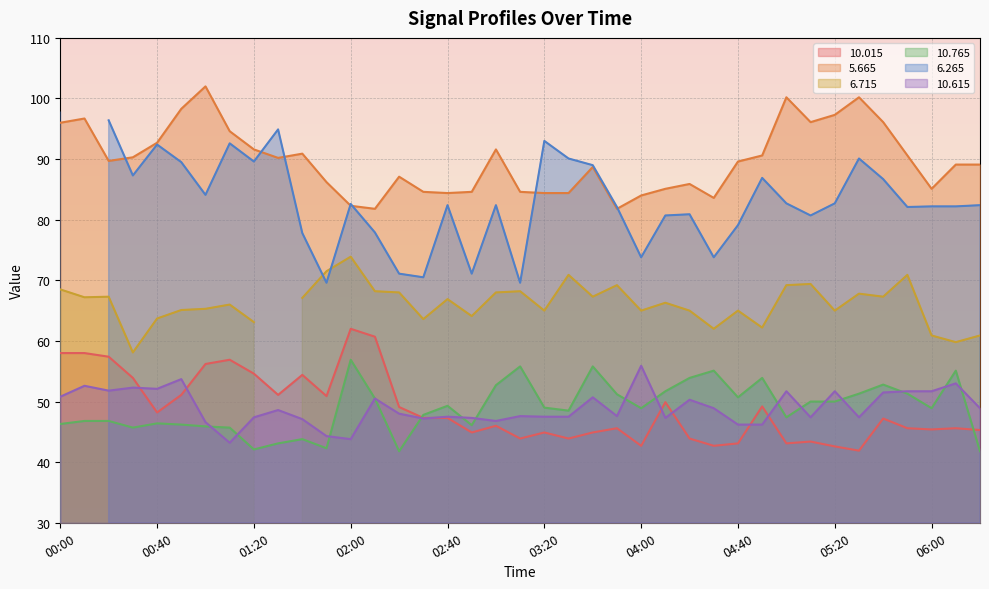

True or false:  10.765 and   5.665 cross at least once.

False